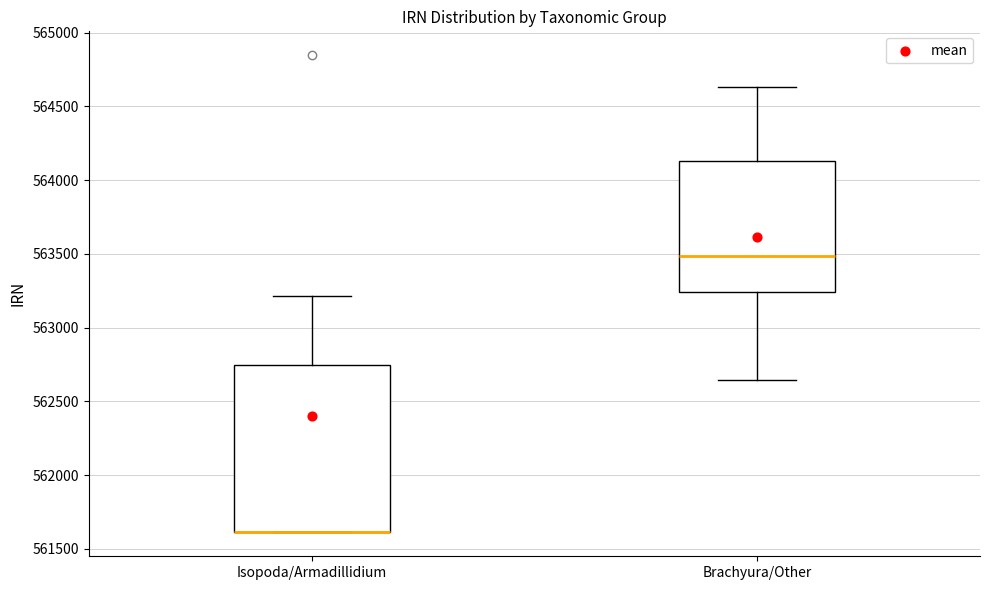

Reading left to right, transcribe this box plot: for each box, give where its median line is, the range the box spans, and where its two whiskers end, as read against the y-axis. The values are not printed on the chart, so give them approximately, as read against the axis.

Isopoda/Armadillidium: median 561600 (drawn on the box's lower edge), box 561600 to 562750, whiskers 561600 to 563200
Brachyura/Other: median 563500, box 563250 to 564150, whiskers 562650 to 564650